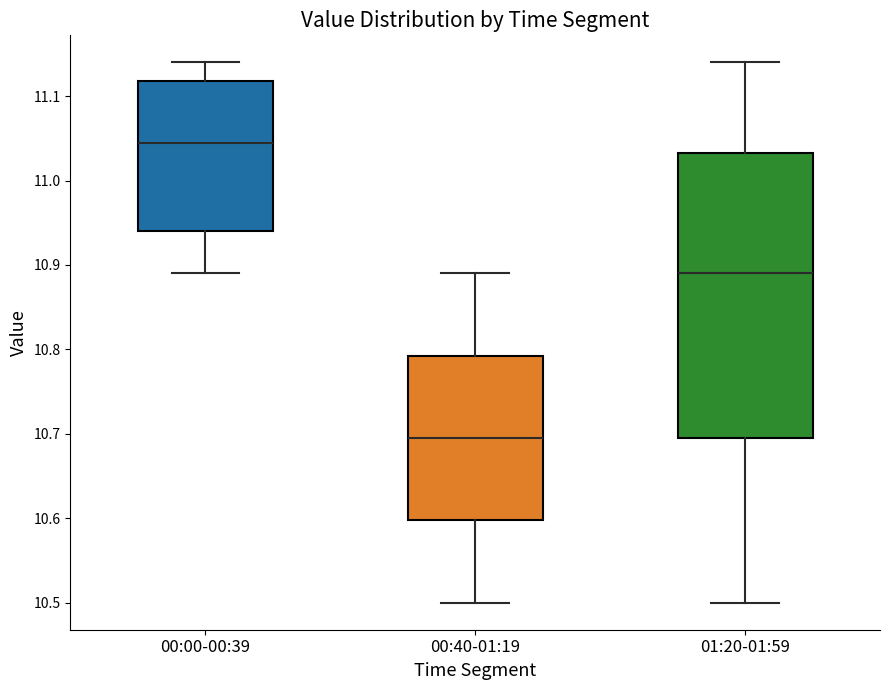

Reading left to right, transcribe this box plot: for each box, give where its median line is, the range the box spans, and where its two whiskers end, as read against the y-axis. The values are not printed on the chart, so give them approximately, as read against the axis.

00:00-00:39: median 11.05, box 10.94 to 11.12, whiskers 10.89 to 11.14
00:40-01:19: median 10.70, box 10.60 to 10.79, whiskers 10.50 to 10.89
01:20-01:59: median 10.89, box 10.70 to 11.03, whiskers 10.50 to 11.14